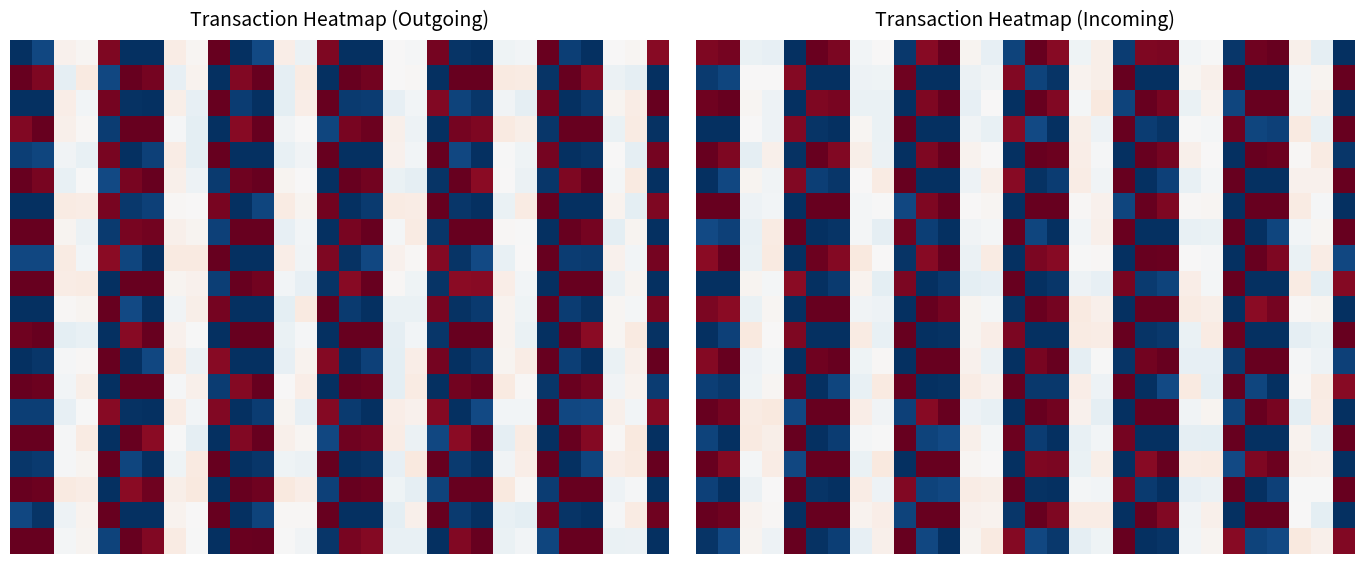

What is the total value across all series at 19?

10.0